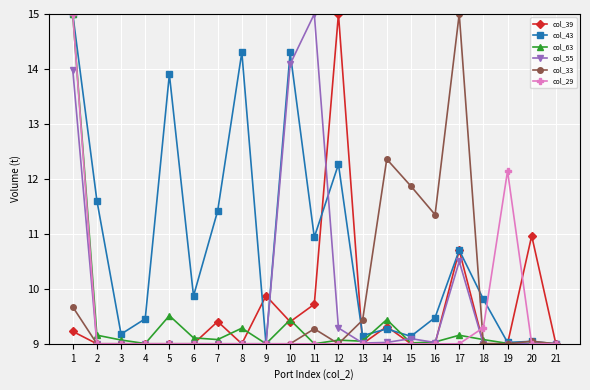

What is the minimum value shown in the chart?

9.0